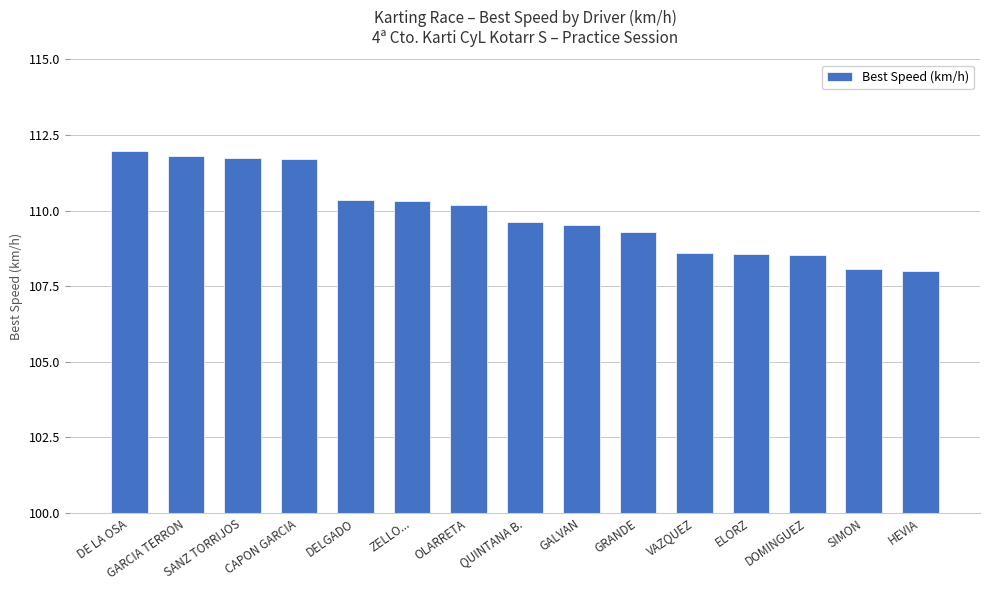

What is the sum of the values at CAPON GARCIA and DOMINGUEZ?

220.2